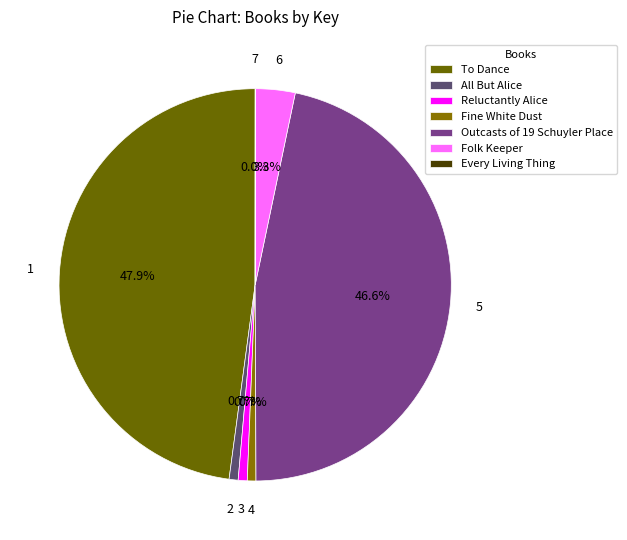

How many segments does this pie chart have?

7